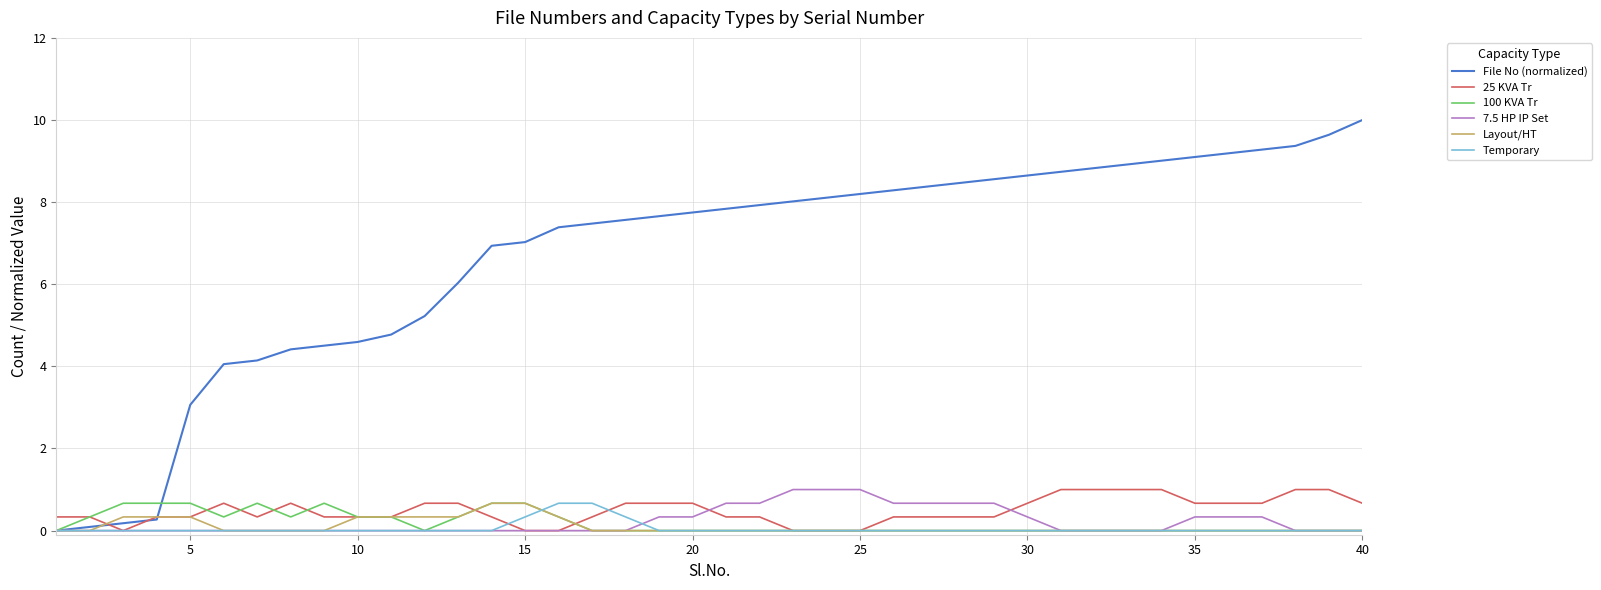

Which series has the widest spread of values?

File No (normalized)